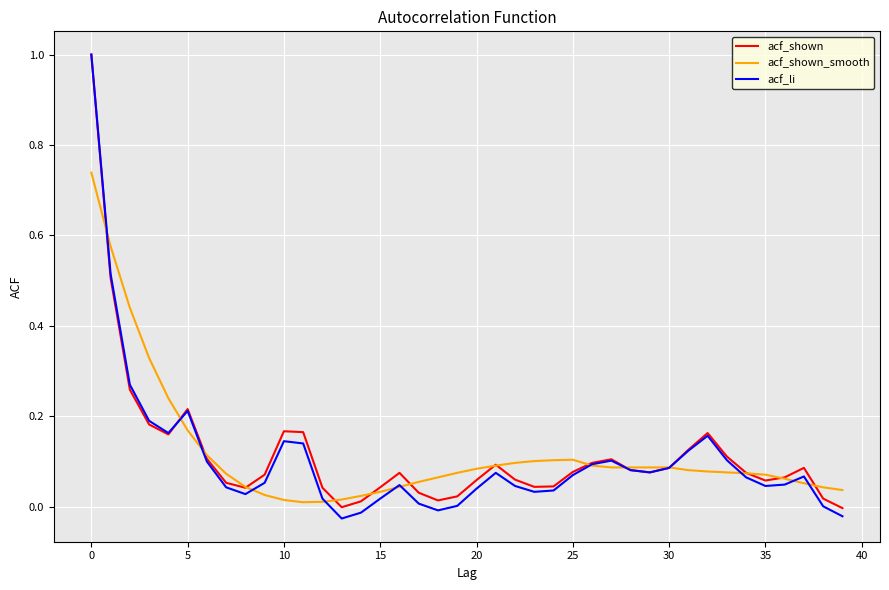

What is the highest value of the acf_li series?

1.0